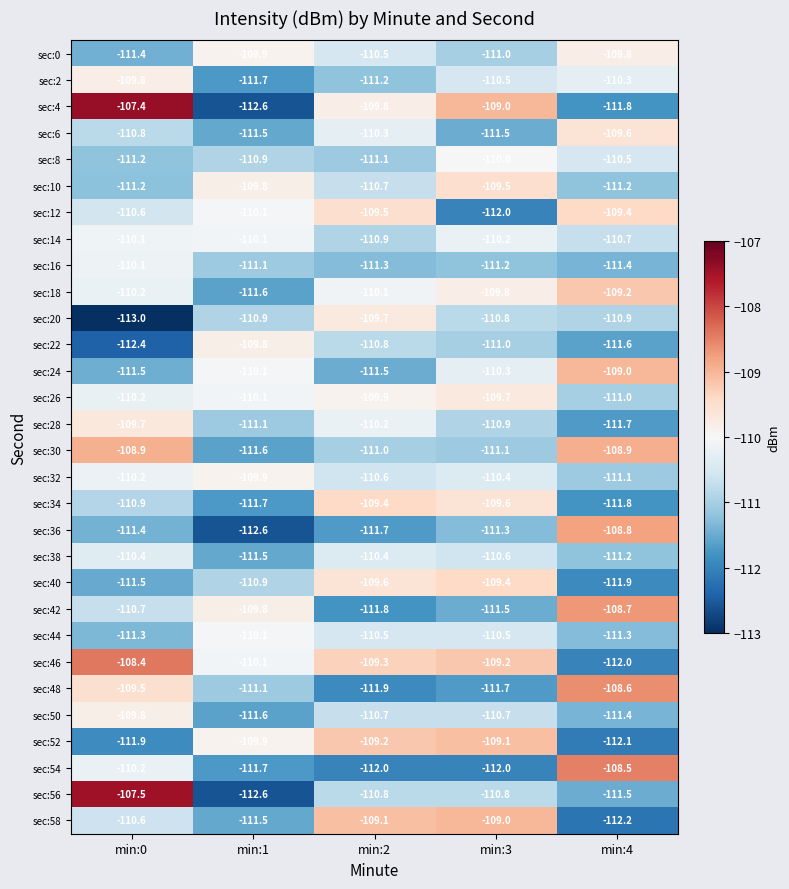

At which category is the sum across all series the highest?

min:0